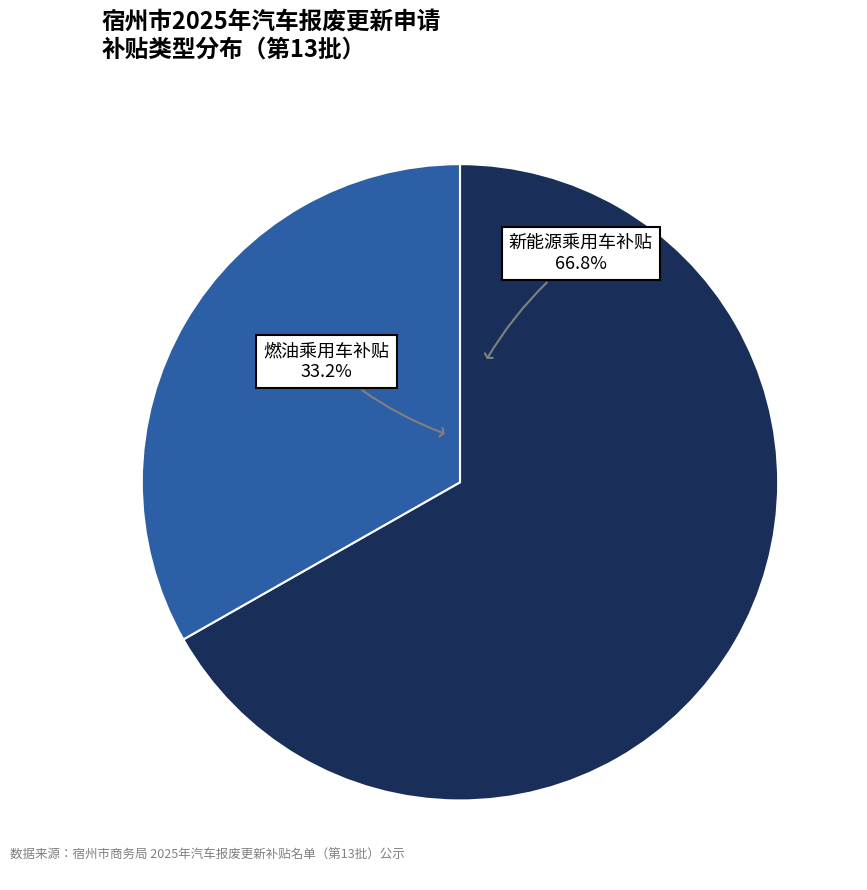

Is there any slice that represents more than half of the pie?

Yes